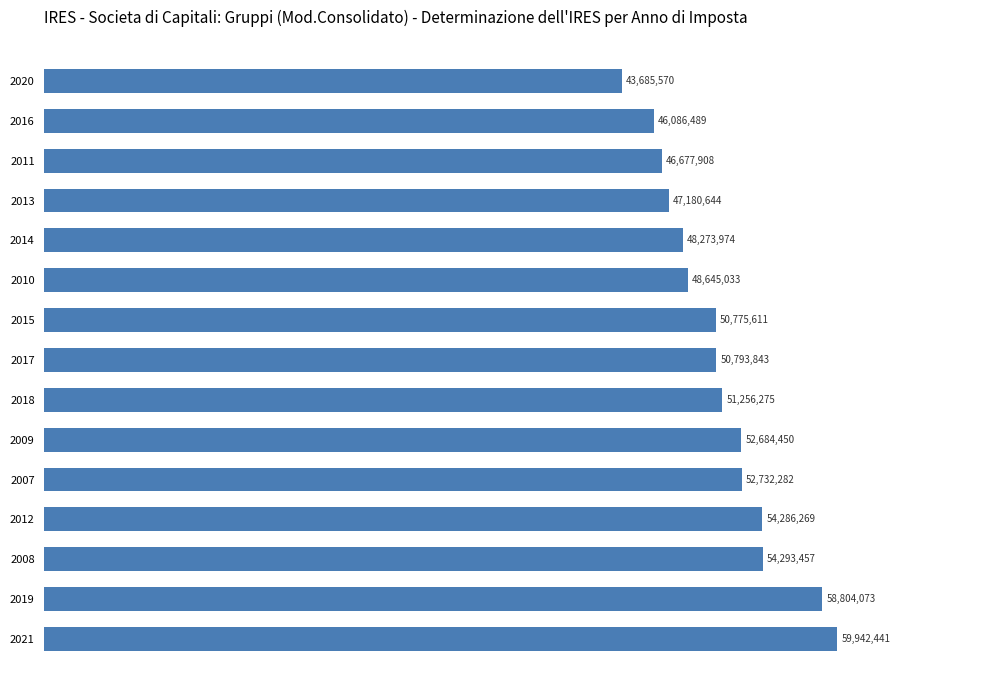

Does the chart contain any negative values?

No